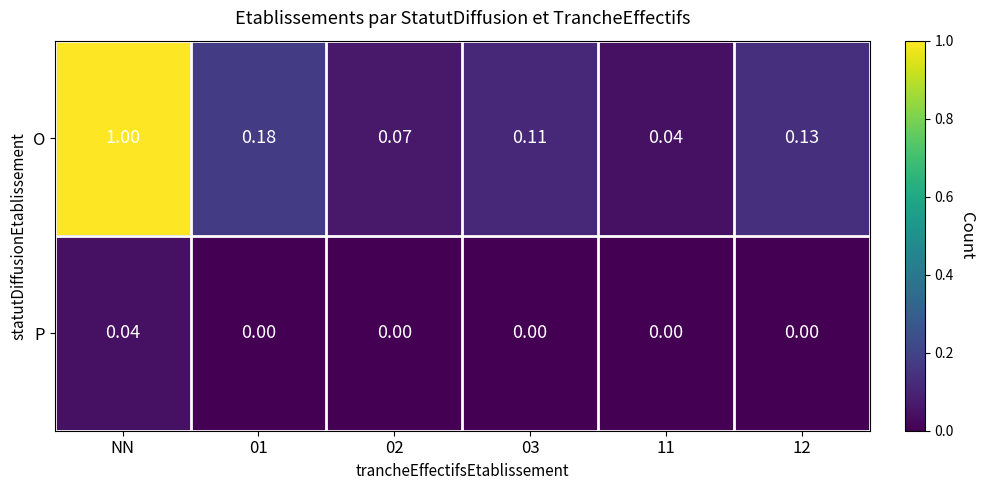

Which series changed the most between 03 and 12?

O